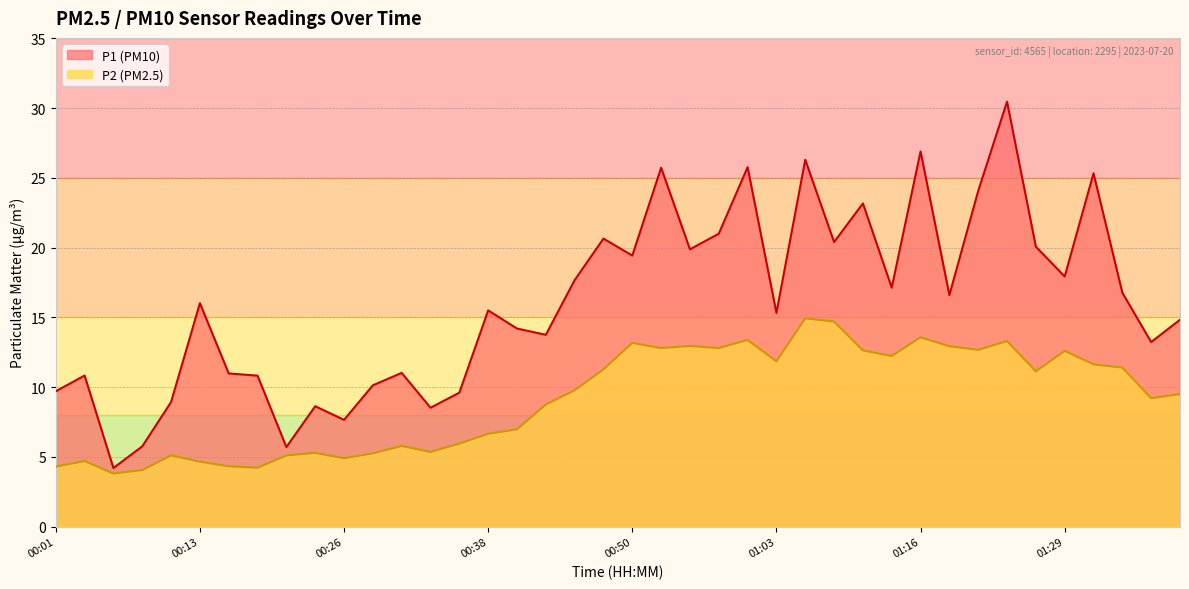

True or false: P1 and P2 cross at least once.

False